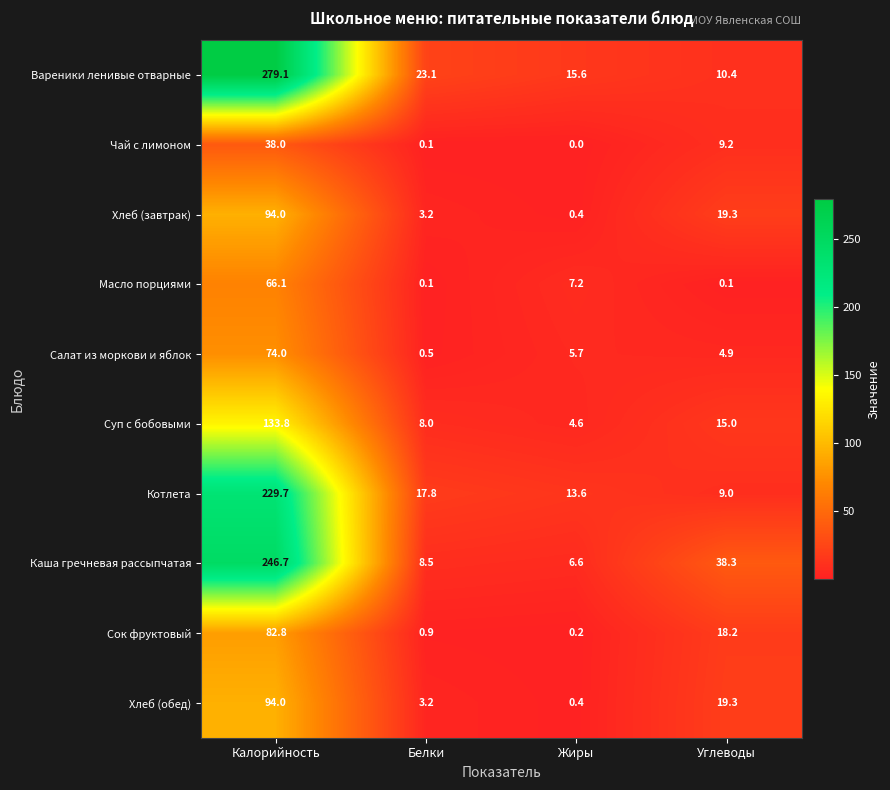

What is the sum of the Котлета values at Жиры and Углеводы?

22.6